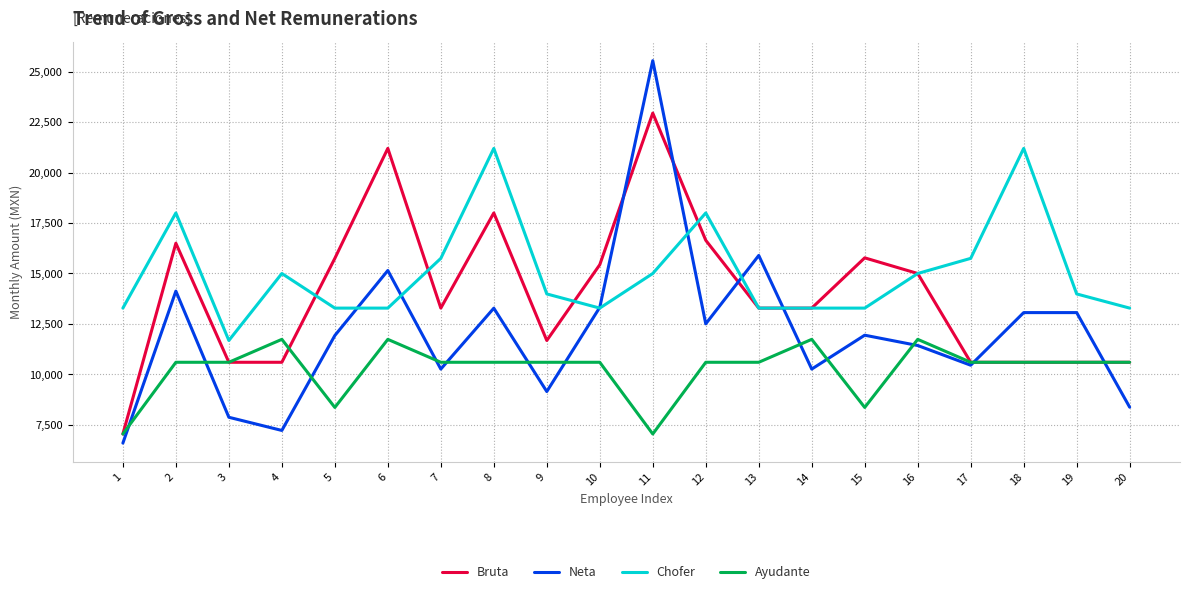

Between 3 and 12, which series saw the biggest shift?

Chofer